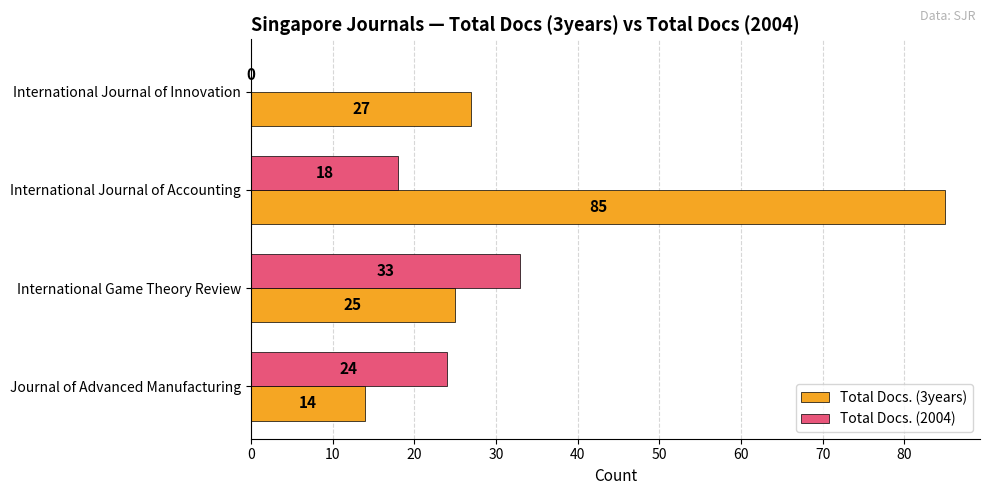

At which category is the sum across all series the highest?

International Journal of Accounting